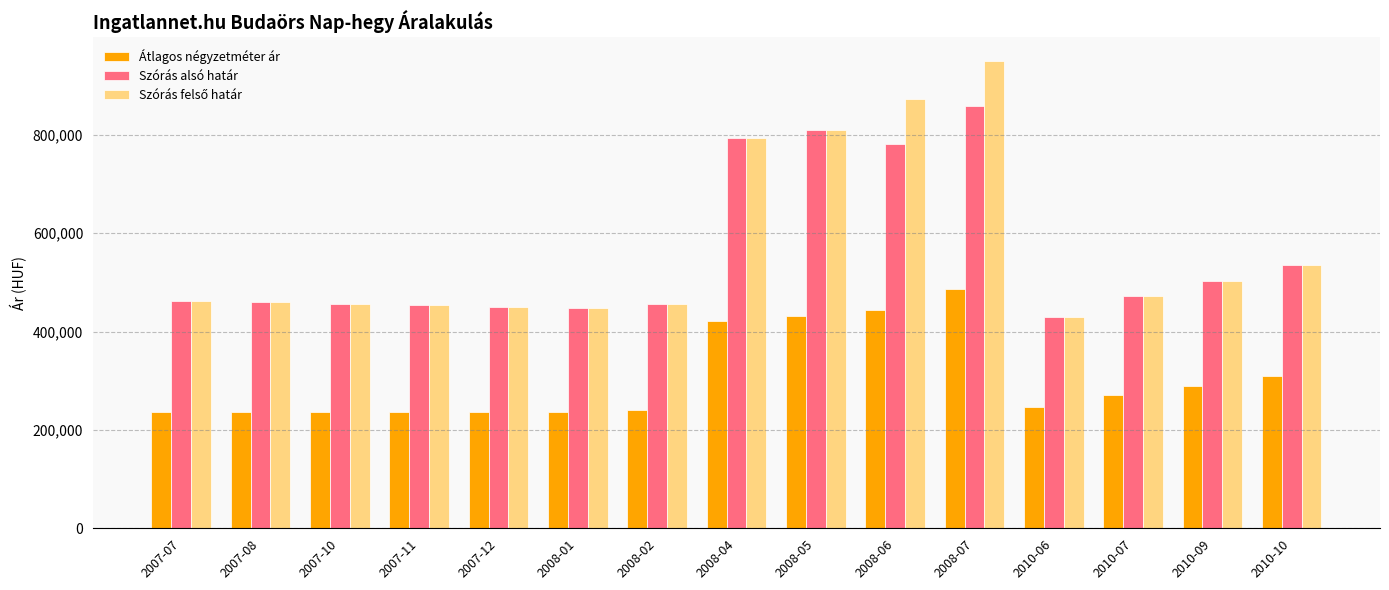

The value of Szórás alsó határ at 2007-11 is 453208. True or false?

True